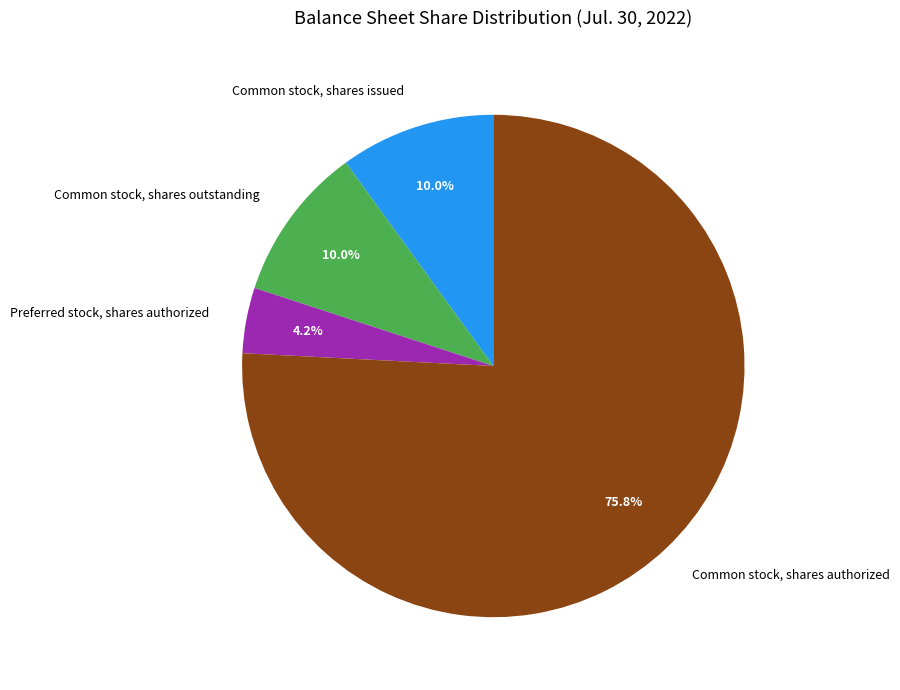

To the nearest percent, what percentage of the pie is Preferred stock, shares authorized?

4%